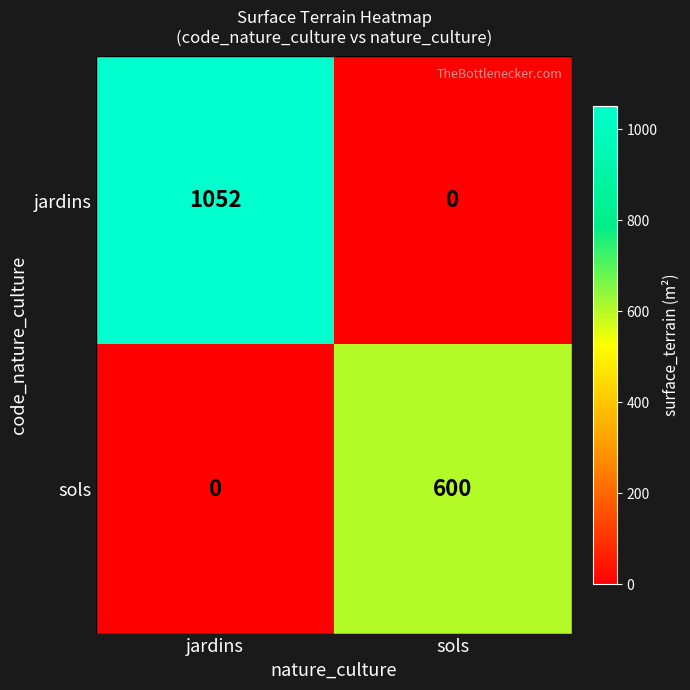

What is the spread (max minus min) of values at sols?

600